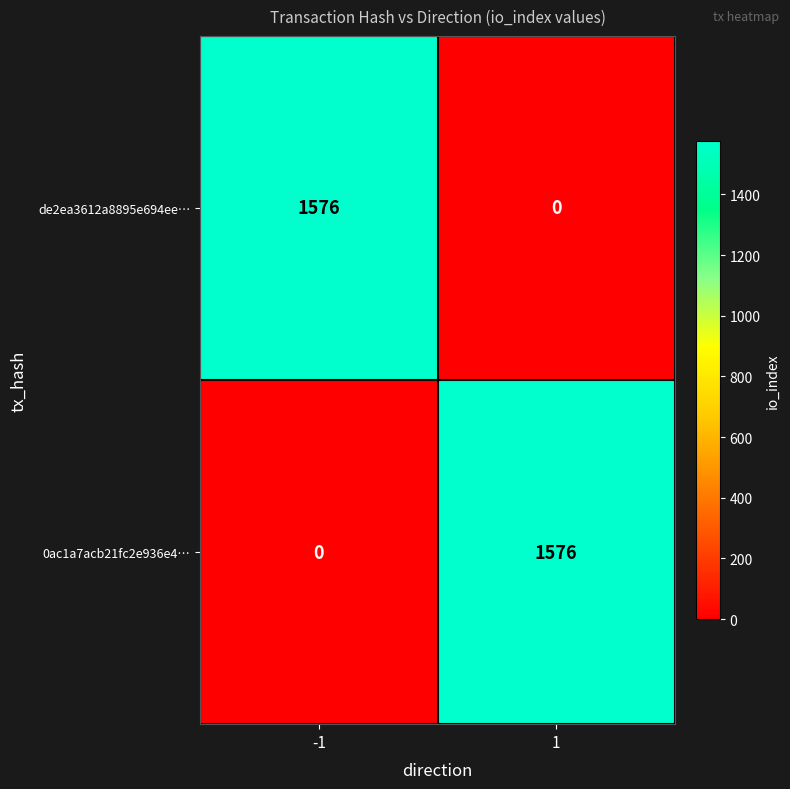

What is the total value across all series at -1?

1576